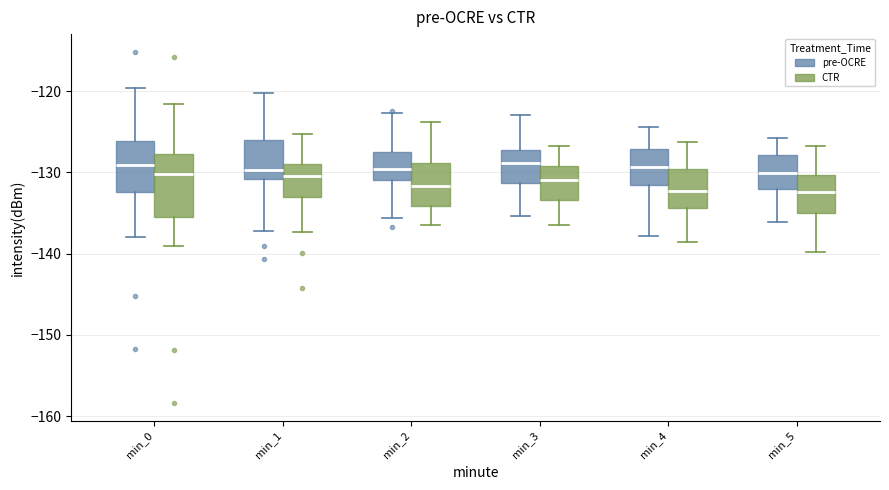

Reading left to right, transcribe this box plot: for each box, give where its median line is, the range the box spans, and where its two whiskers end, as read against the y-axis. The values are not printed on the chart, so give them approximately, as read against the axis.

min_0 (pre-OCRE): median -129, box -132 to -126, whiskers -138 to -120
min_0 (CTR): median -130, box -135 to -128, whiskers -139 to -122
min_1 (pre-OCRE): median -130, box -131 to -126, whiskers -137 to -120
min_1 (CTR): median -130, box -133 to -129, whiskers -137 to -125
min_2 (pre-OCRE): median -130, box -131 to -128, whiskers -136 to -123
min_2 (CTR): median -132, box -134 to -129, whiskers -136 to -124
min_3 (pre-OCRE): median -129, box -131 to -127, whiskers -135 to -123
min_3 (CTR): median -131, box -133 to -129, whiskers -137 to -127
min_4 (pre-OCRE): median -129, box -132 to -127, whiskers -138 to -124
min_4 (CTR): median -132, box -134 to -130, whiskers -139 to -126
min_5 (pre-OCRE): median -130, box -132 to -128, whiskers -136 to -126
min_5 (CTR): median -132, box -135 to -130, whiskers -140 to -127